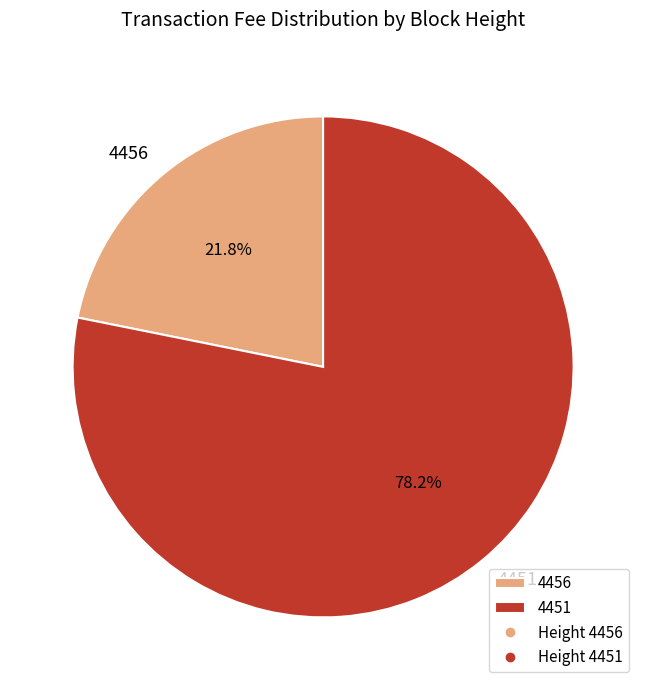

To the nearest percent, what is the combined percentage of 4451 and 4456?

100%